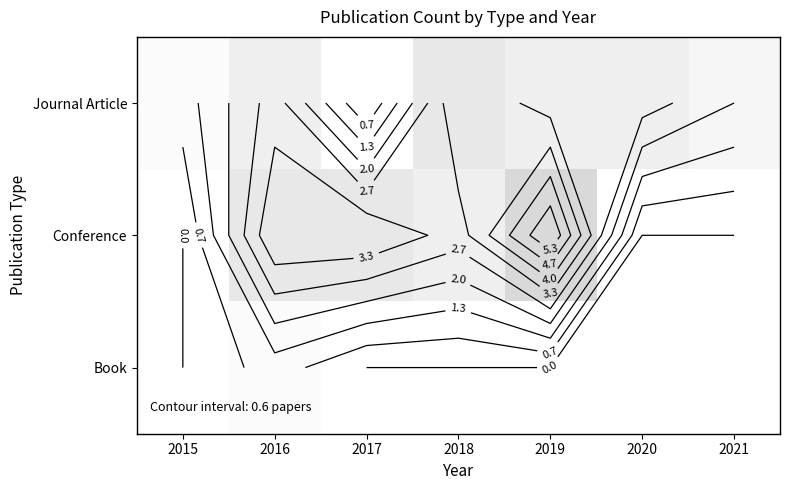

Is it true that Conference equals 2 at 2015?

False